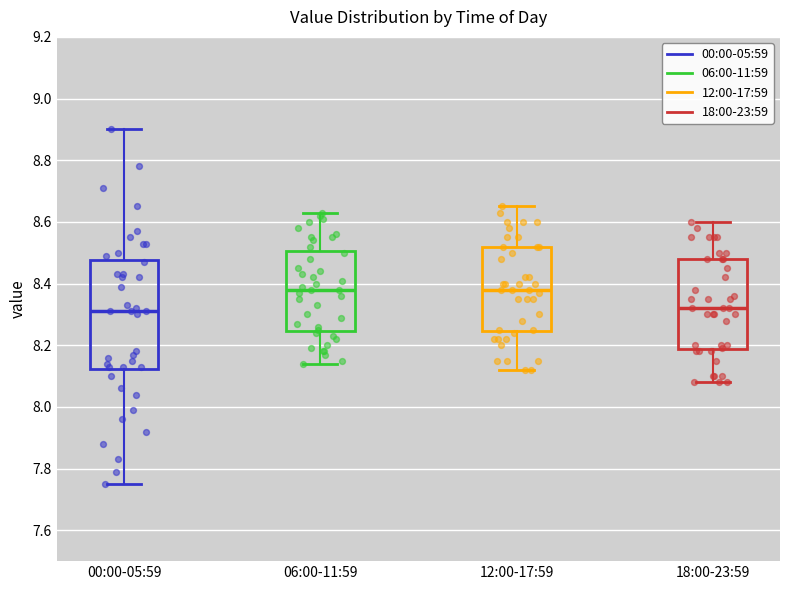

Reading left to right, transcribe this box plot: for each box, give where its median line is, the range the box spans, and where its two whiskers end, as read against the y-axis. The values are not printed on the chart, so give them approximately, as read against the axis.

00:00-05:59: median 8.32, box 8.12 to 8.48, whiskers 7.76 to 8.90
06:00-11:59: median 8.38, box 8.24 to 8.50, whiskers 8.14 to 8.64
12:00-17:59: median 8.38, box 8.24 to 8.52, whiskers 8.12 to 8.66
18:00-23:59: median 8.32, box 8.18 to 8.48, whiskers 8.08 to 8.60